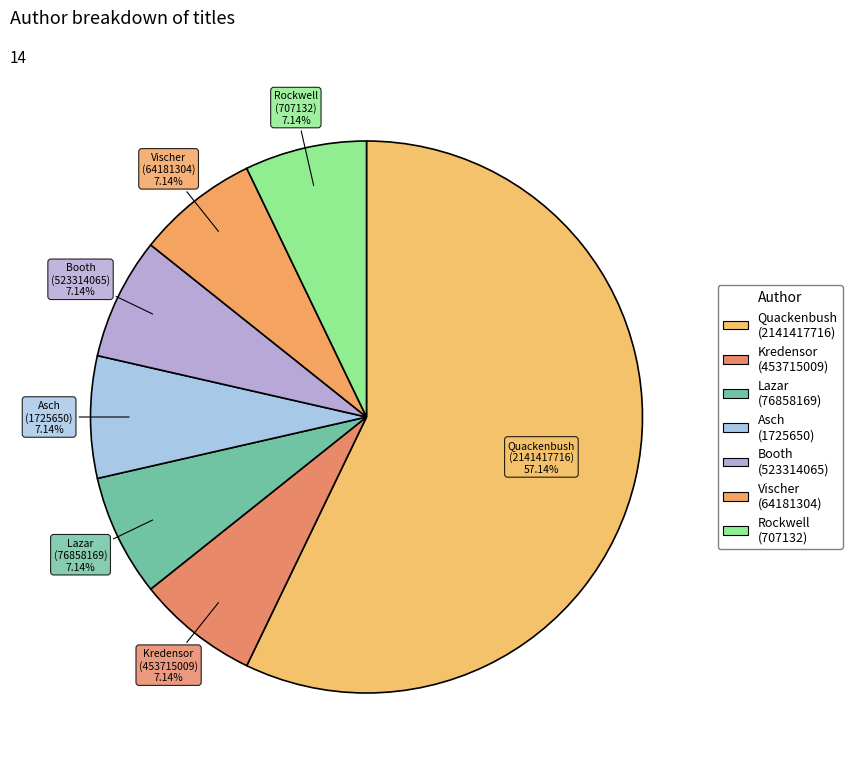

Approximately how many times larger is the value at Booth (523314065) compared to Vischer (64181304)?

1.0